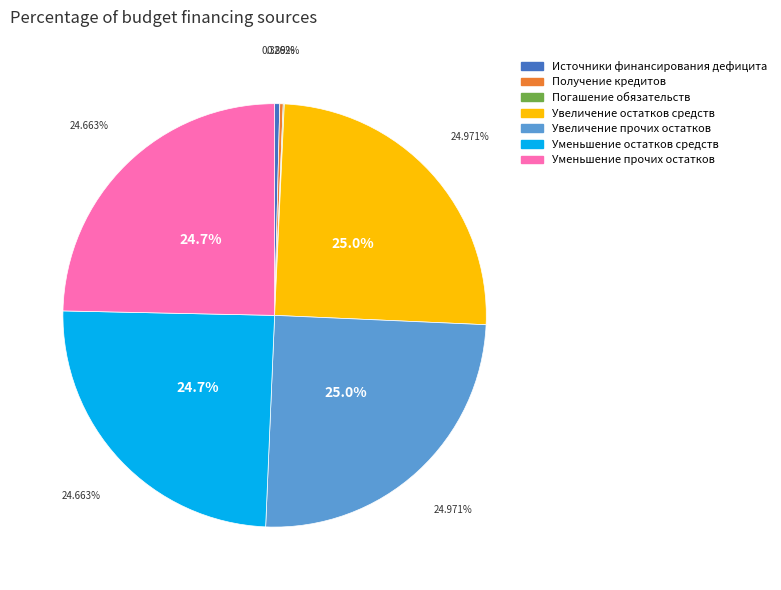

Which slice is the largest?

увеличение остатков средств, всего